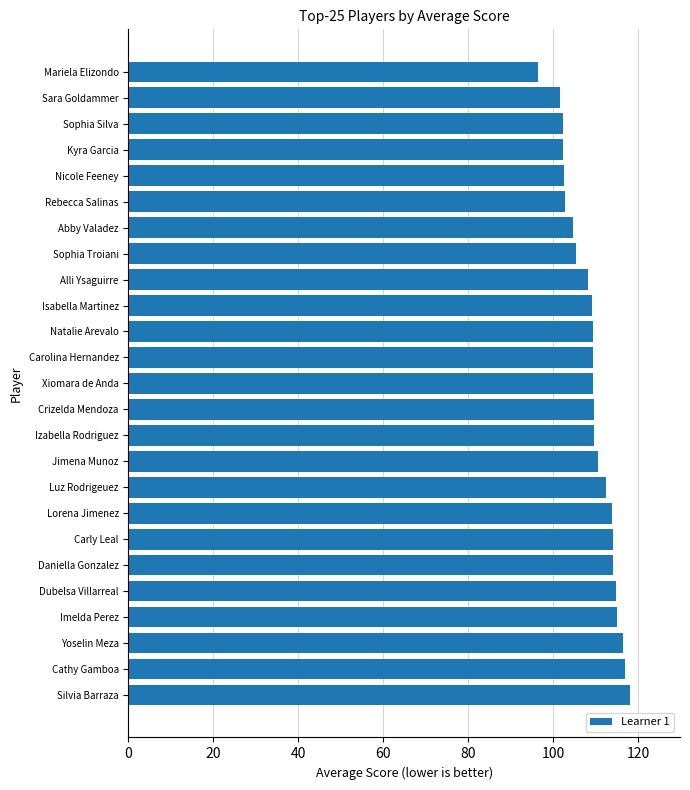

Are the bars horizontal?

Yes